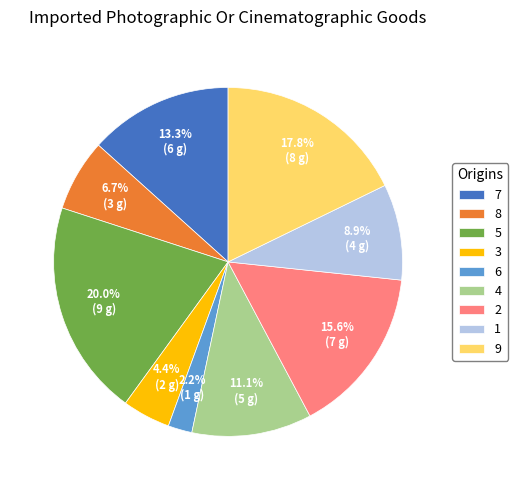

Is the sum of 1 and 8 greater than half?

No